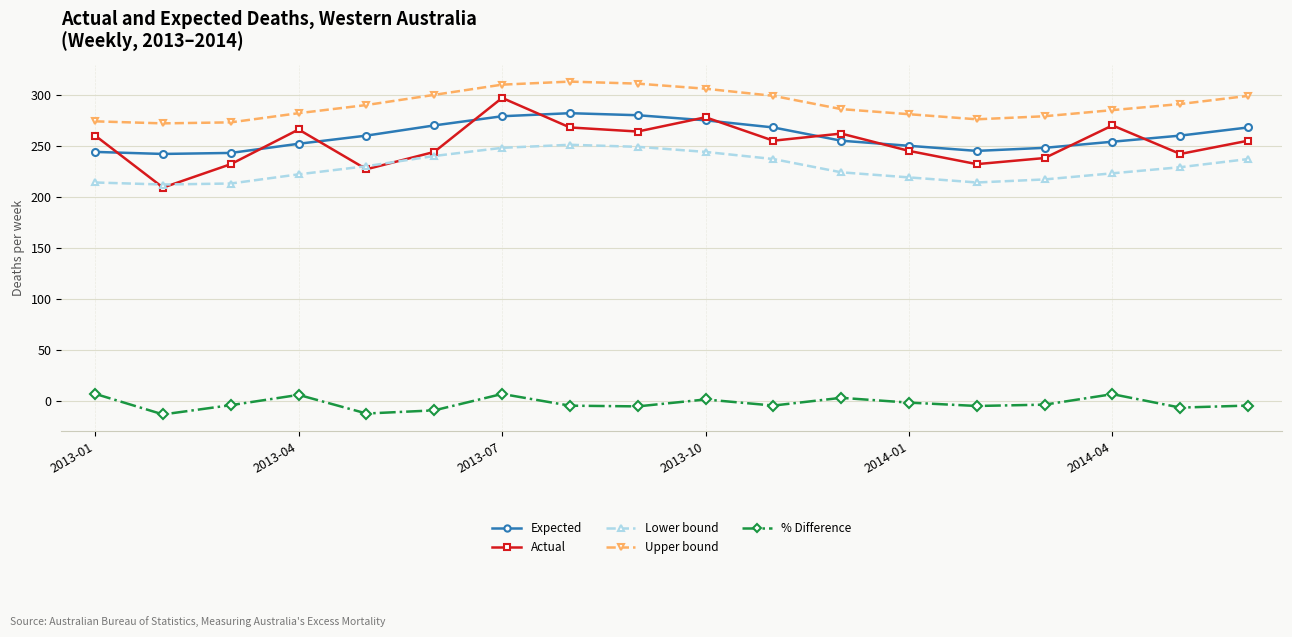

What are all the series names shown in the legend?

Expected, Actual, Lower bound, Upper bound, % Difference